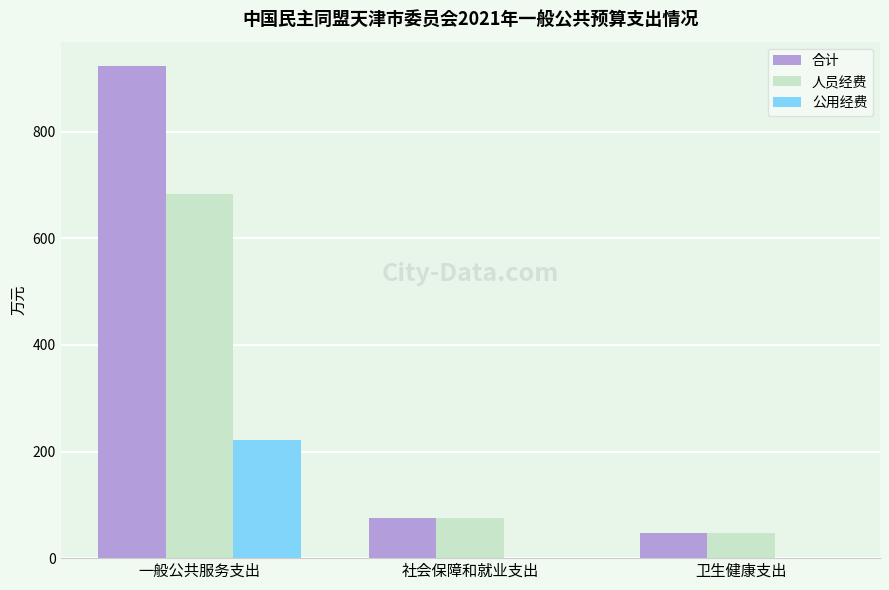

At which label is 合计 closest to 485?

社会保障和就业支出